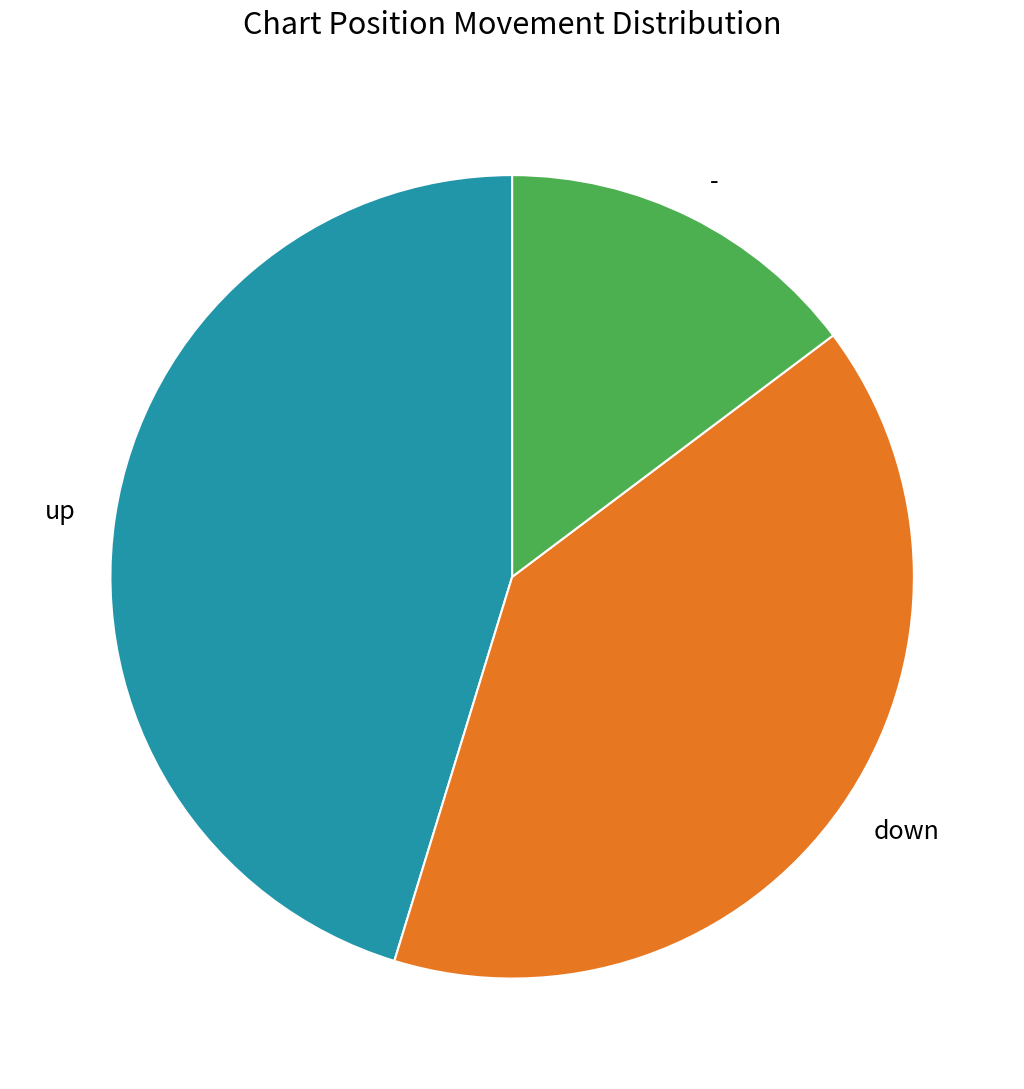

Count the number of slices in the pie.

3